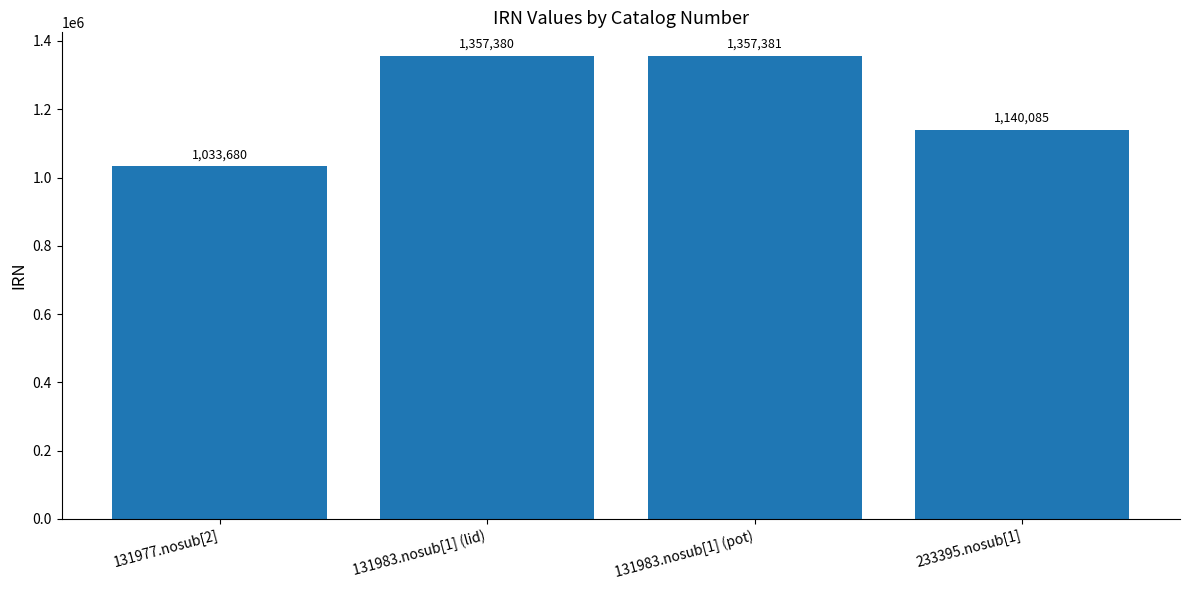

What is the smallest value displayed?

1033680